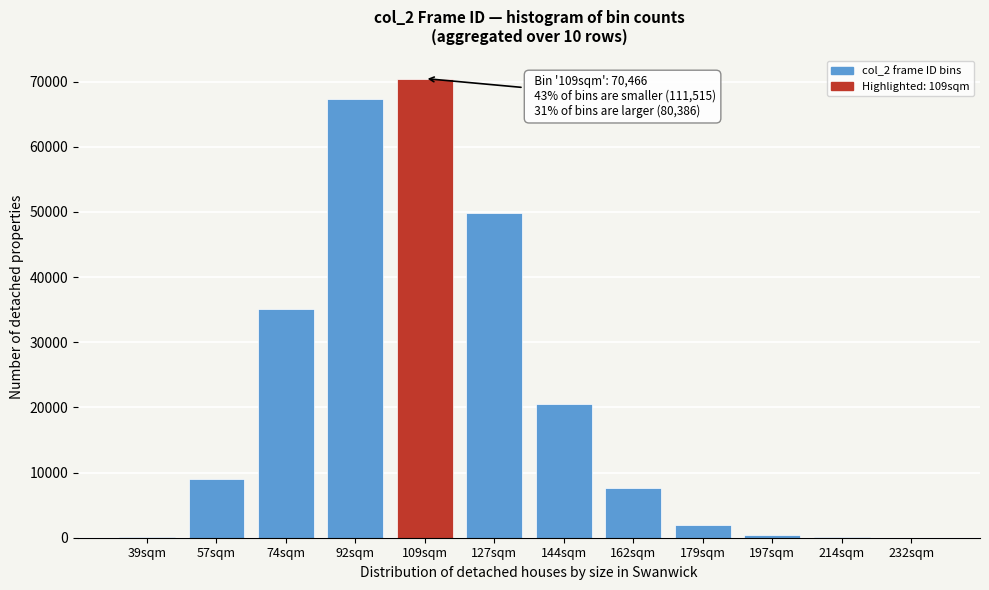

What is the change in value from 109sqm to 162sqm?

-62798